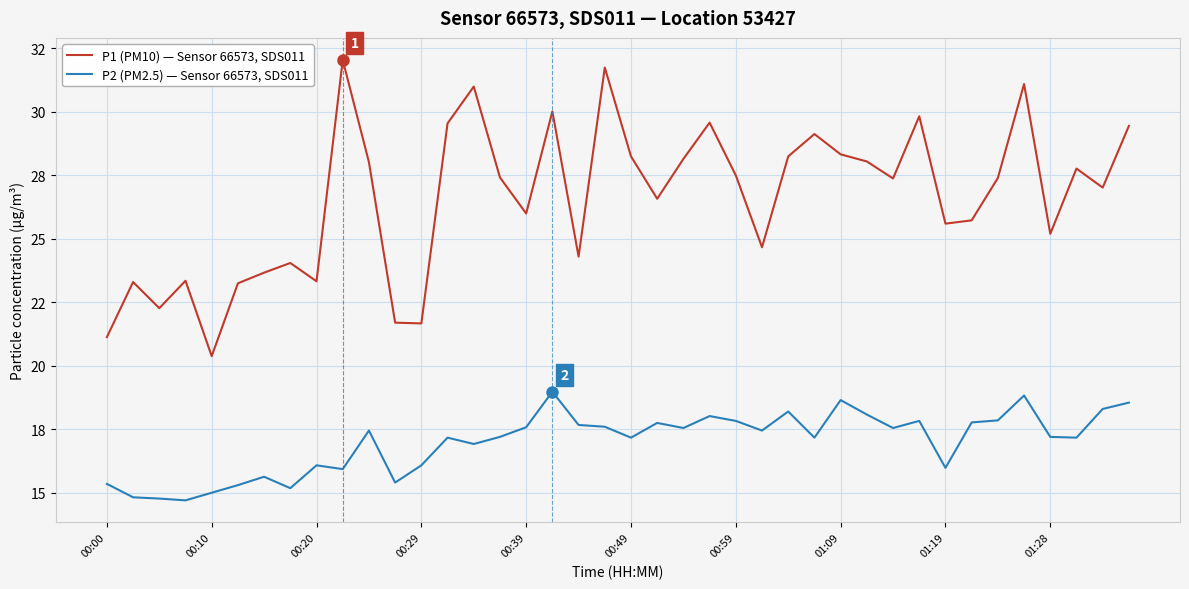

List the series in order of their overall mean, highest first.

P1 (PM10) — Sensor 66573, SDS011, P2 (PM2.5) — Sensor 66573, SDS011